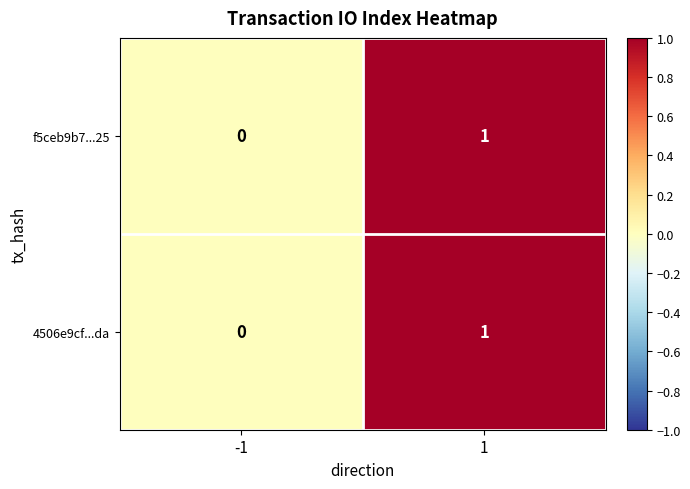

Count the number of categories in the chart.

2